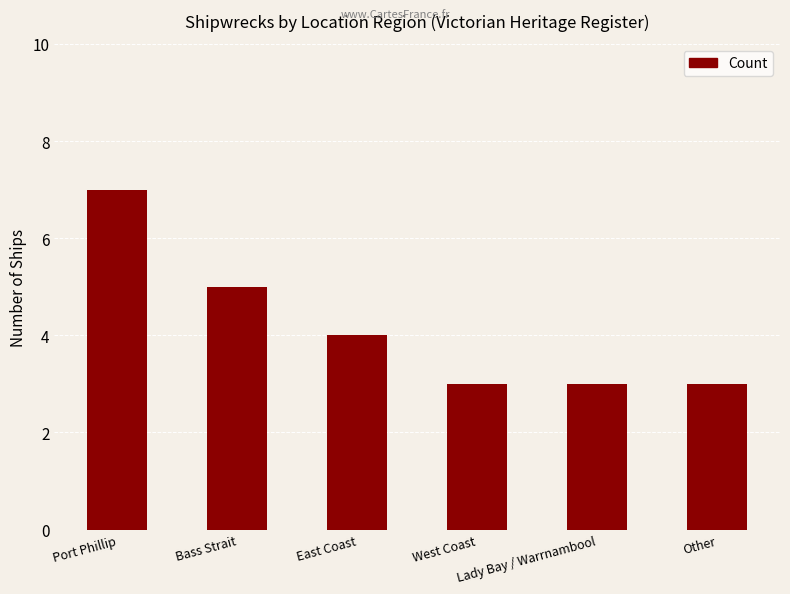

What position from the right is Bass Strait?

5